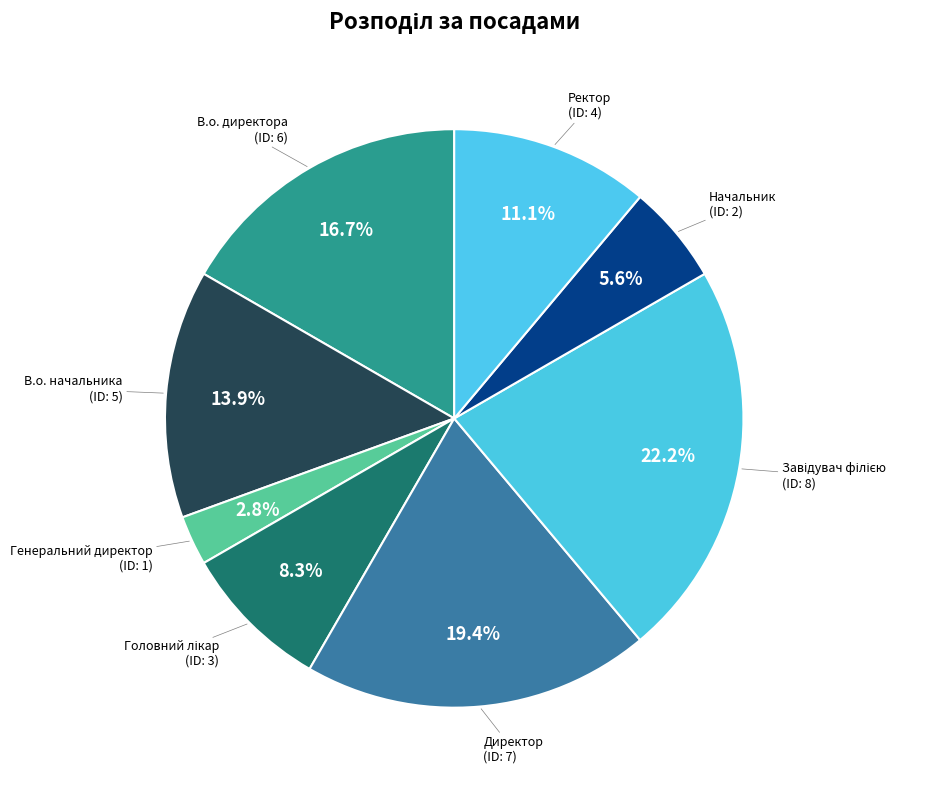

Which category has the smallest portion of the pie?

Генеральний директор